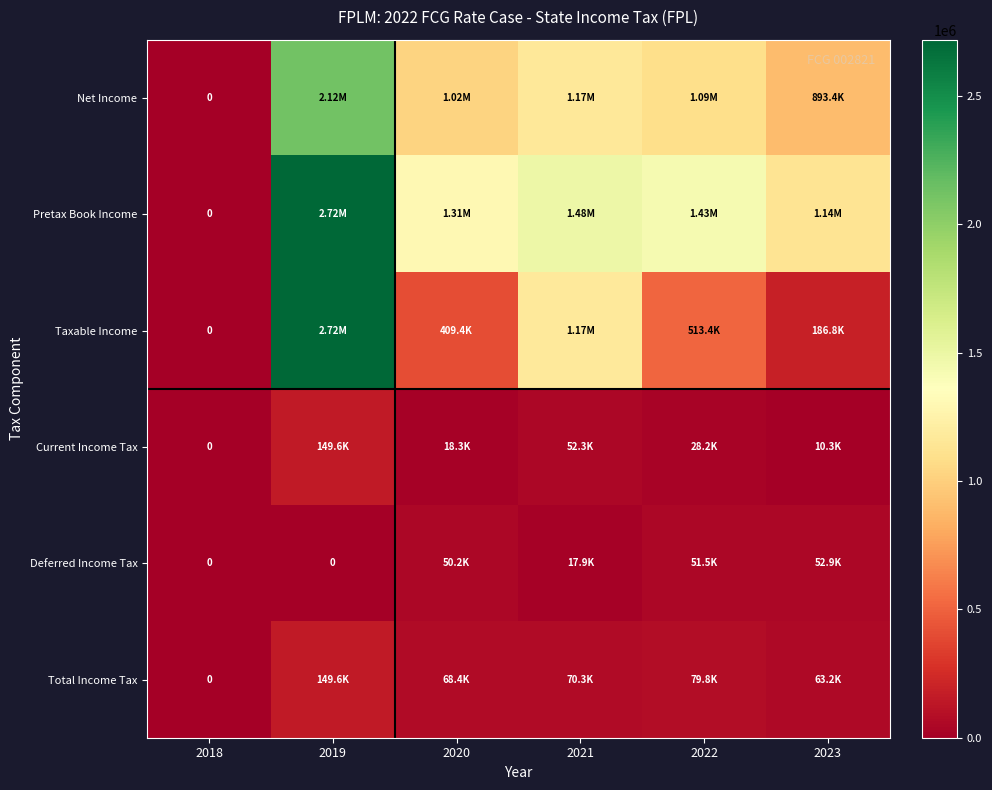

List the series in order of their peak value, lowest first.

Deferred Income Tax, Current Income Tax, Total Income Tax, Net Income, Pretax Book Income, Taxable Income